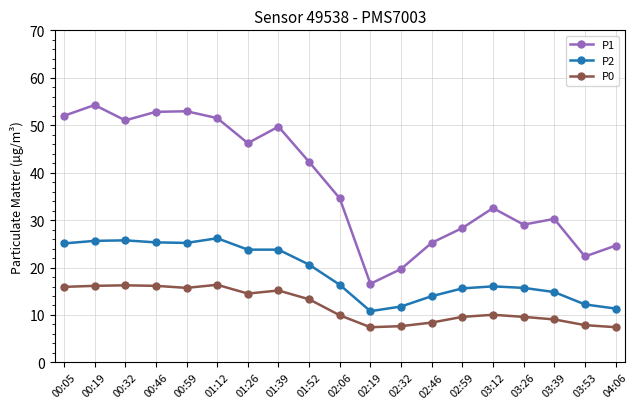

What is the greatest value displayed?

54.3